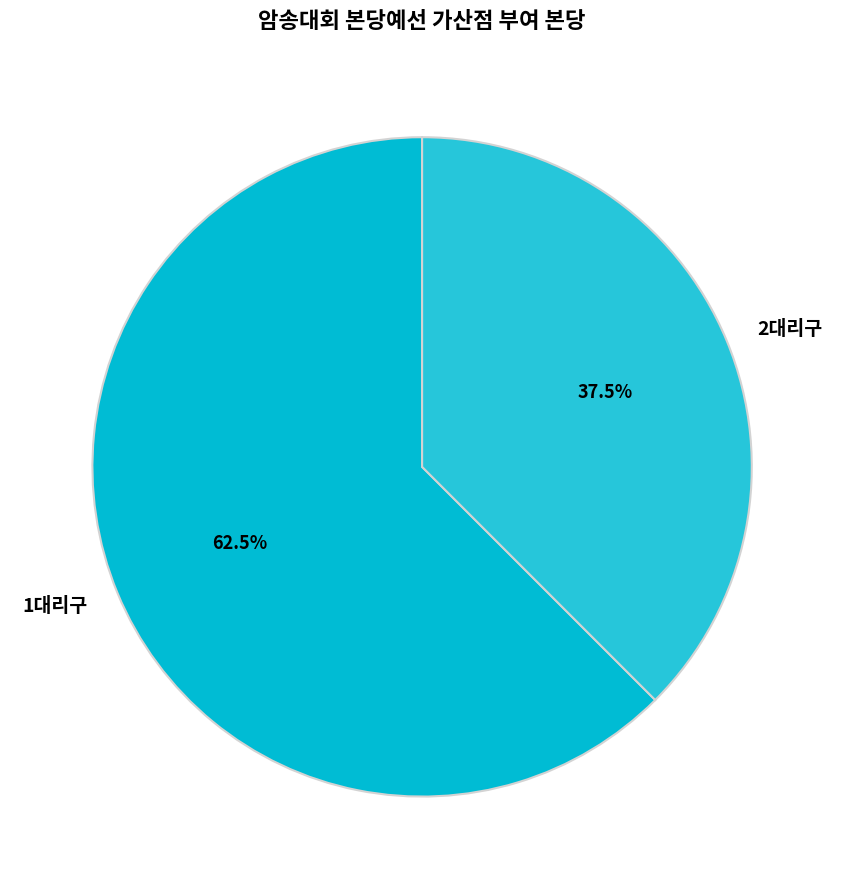

To the nearest percent, what is the average slice percentage?

50%